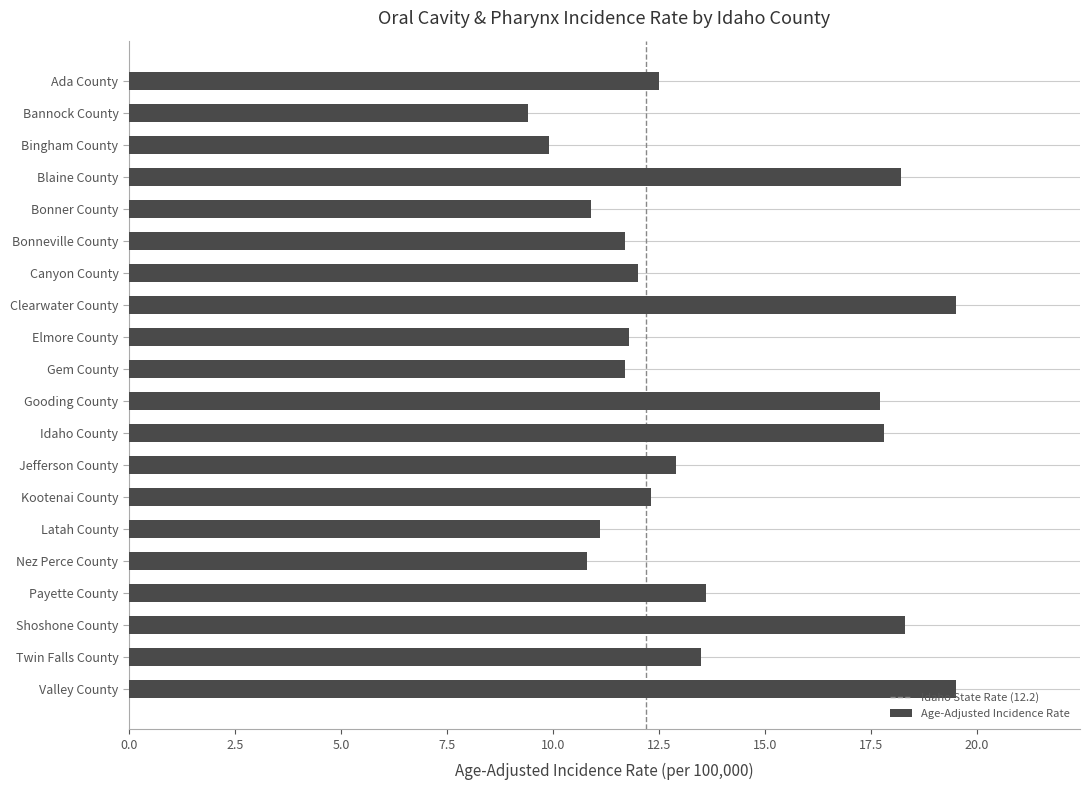

Approximately how many times larger is the value at Blaine County compared to Bonner County?

1.7